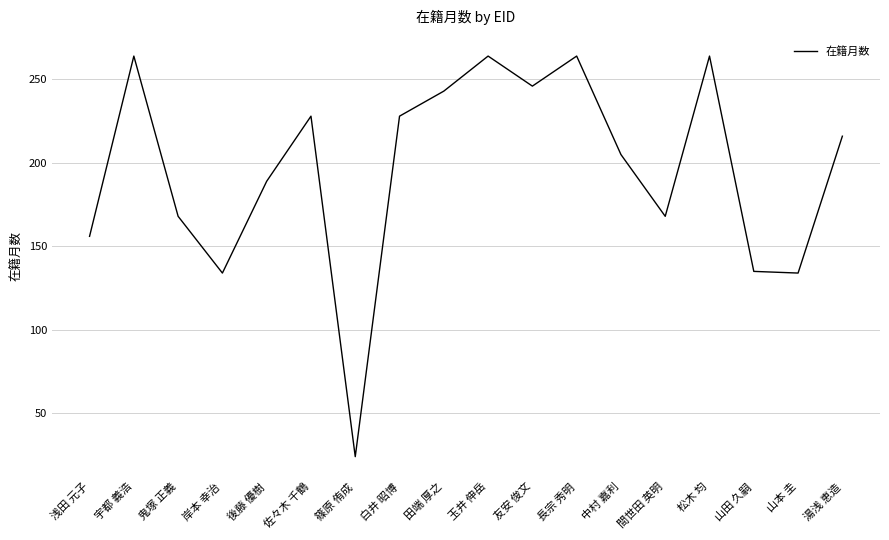

What position from the right is 後藤 優樹?

14